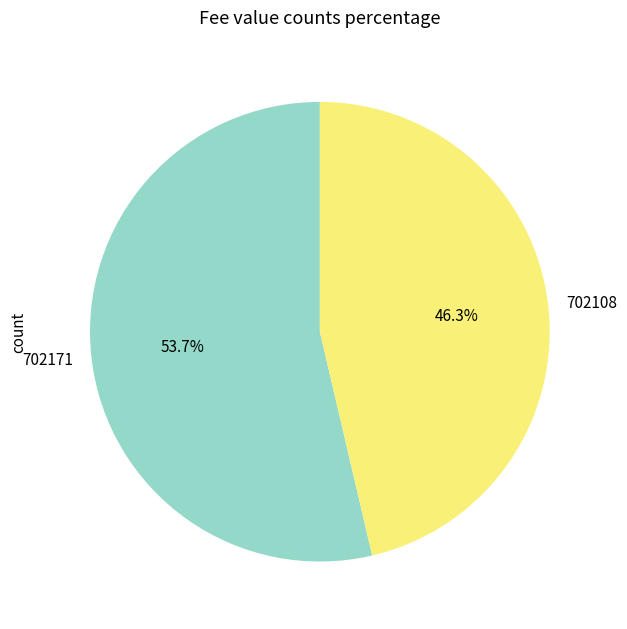

To the nearest percent, what is the combined percentage of 702171 and 702108?

100%